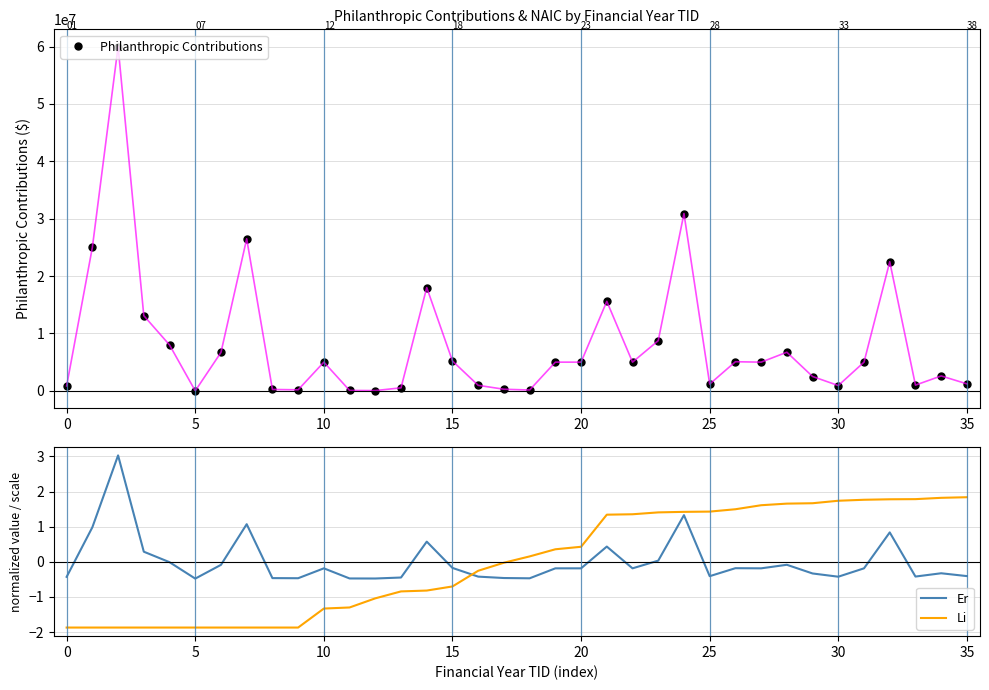

True or false: Er and Li cross at least once.

True